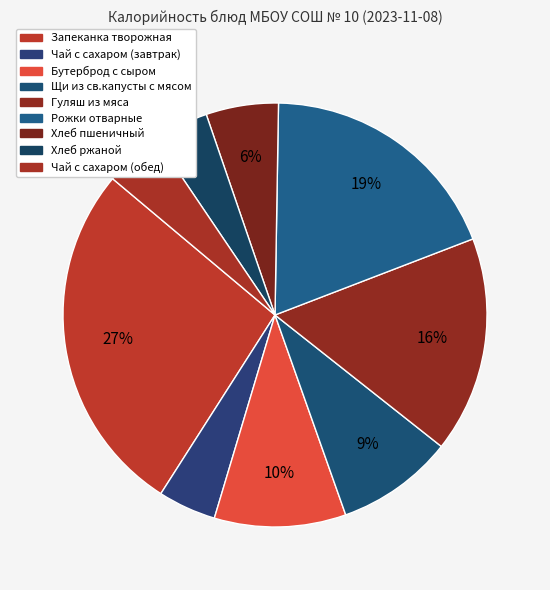

How many slices are in this pie chart?

9